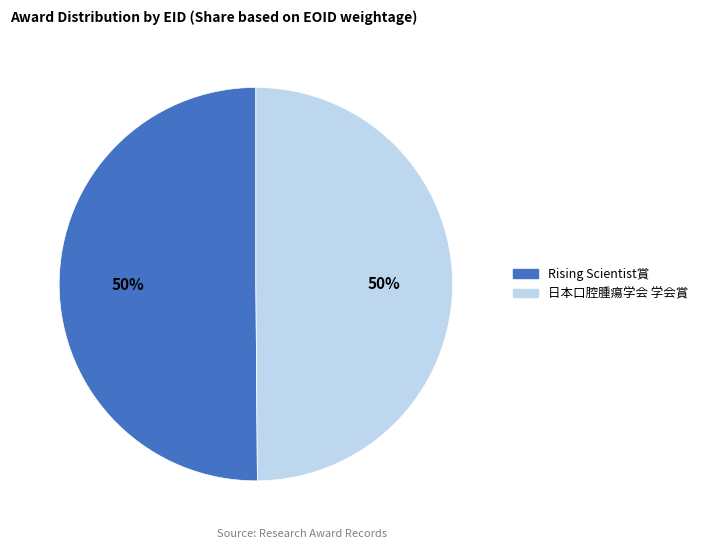

To the nearest percent, what is the average slice percentage?

50%